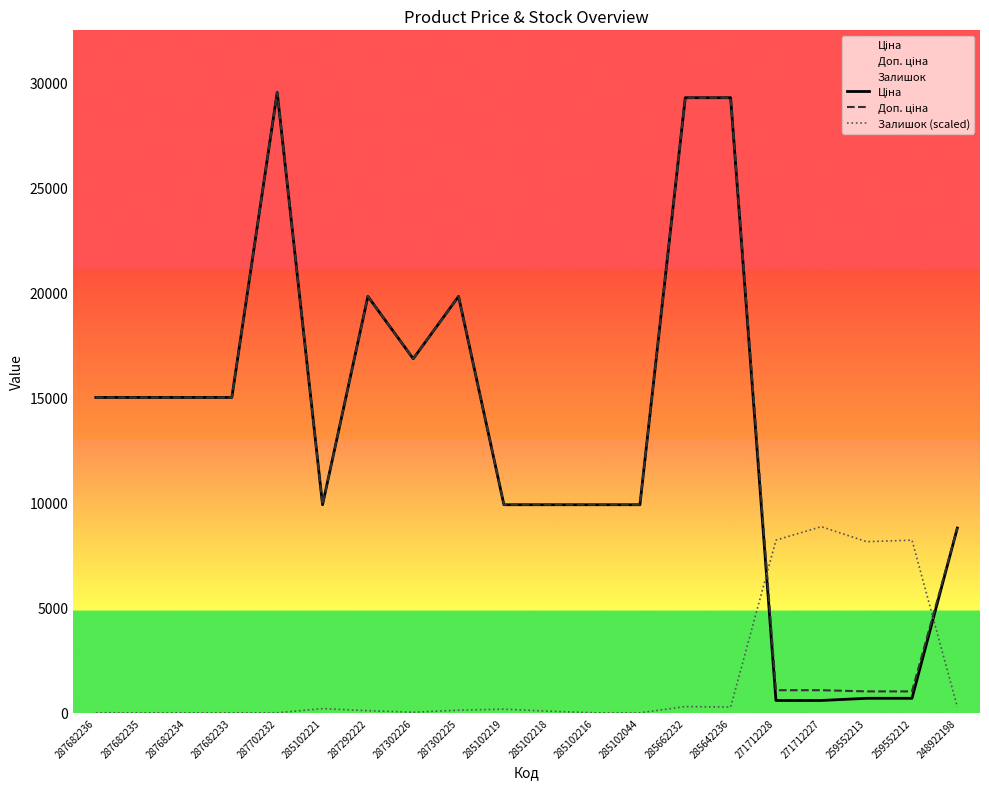

Where is the first local maximum for Ціна?

287702232